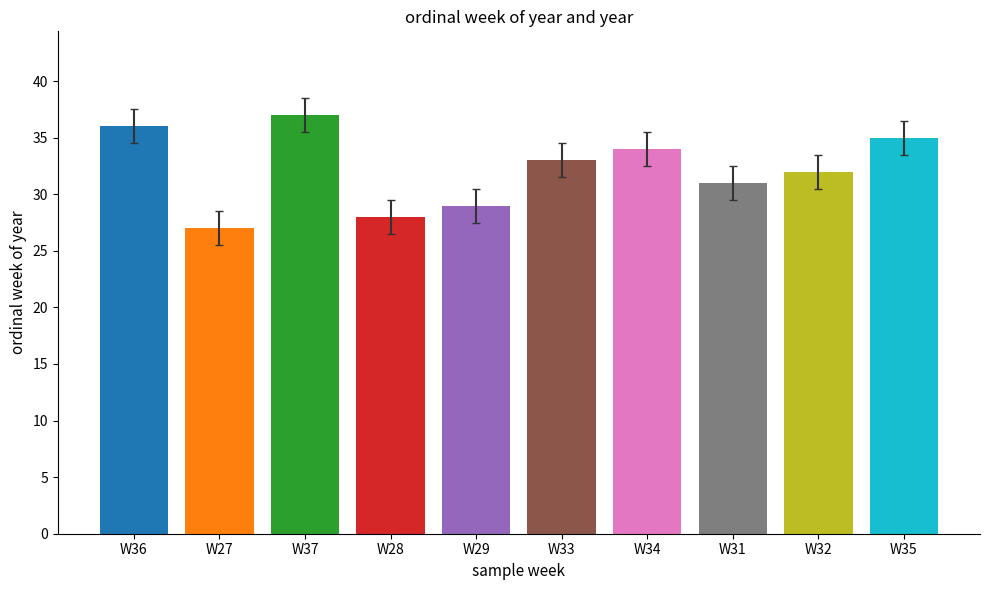

True or false: the data shows 27 at W27.

True